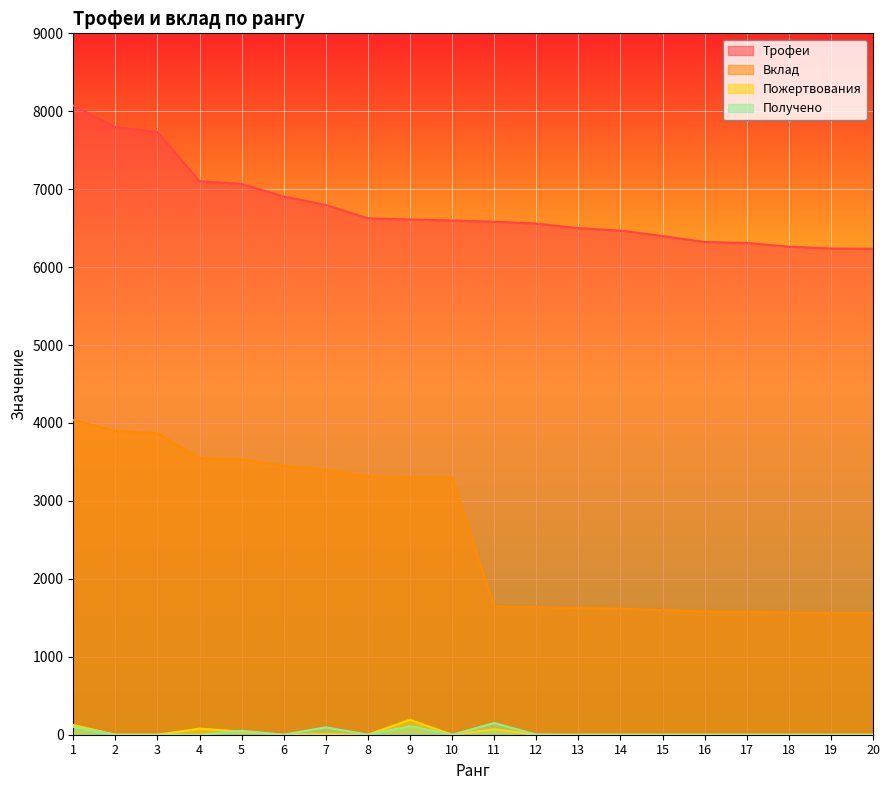

How many data points in Вклад are less than 3299?

10